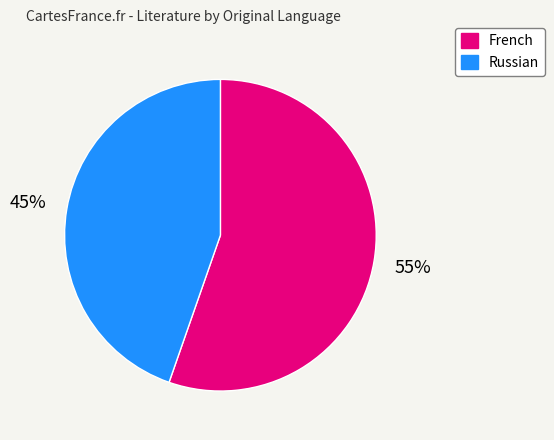

Is the sum of Russian and French greater than half?

Yes